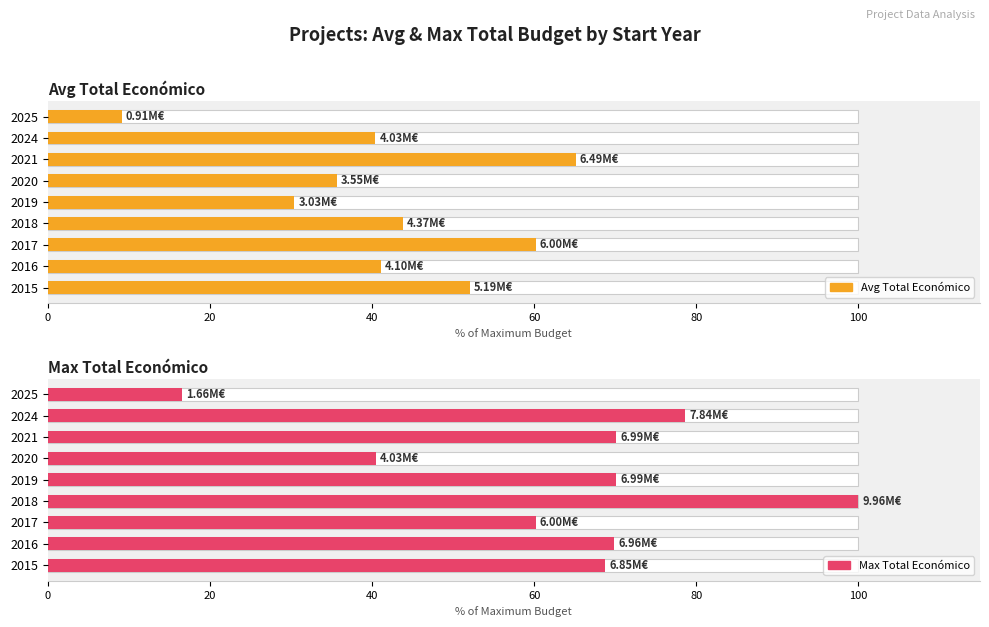

How many groups of bars are there?

9